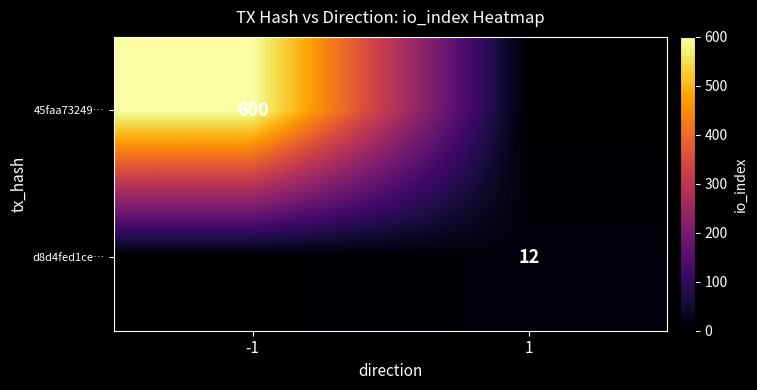

Is it true that 45faa73249… equals 600 at -1?

True